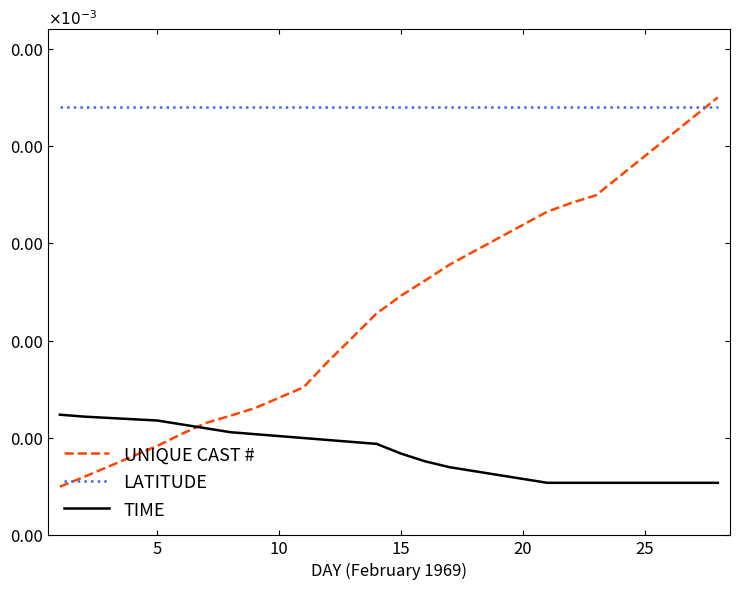

Is this an area chart (filled region under the line)?

No